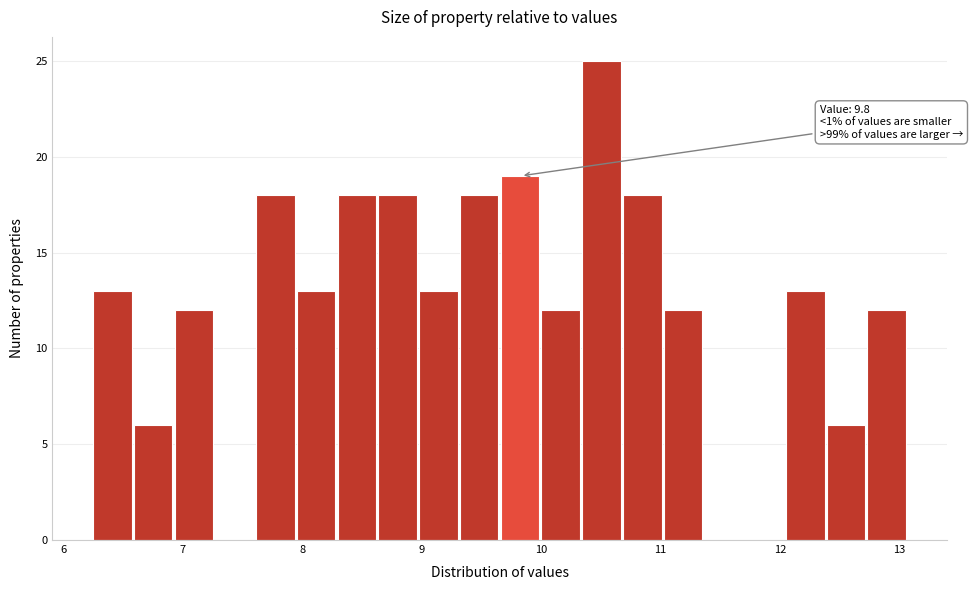

Around what value on the x-axis is the tallest bar? Give the approximate position of its centre, as read against the axis.

10.5